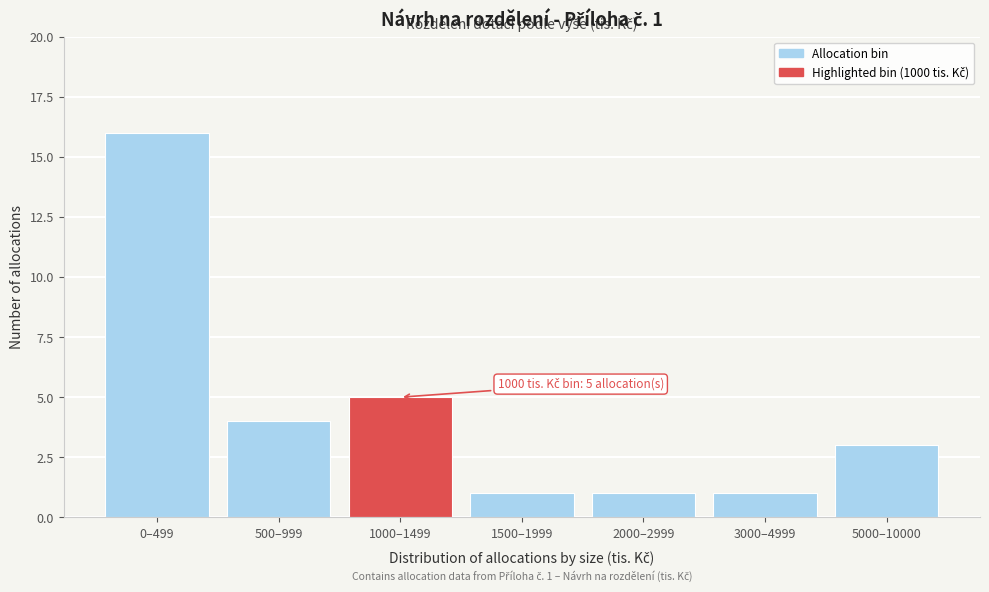

Reading left to right, transcribe all the data shown in this chart.

16	4	5	1	1	1	3